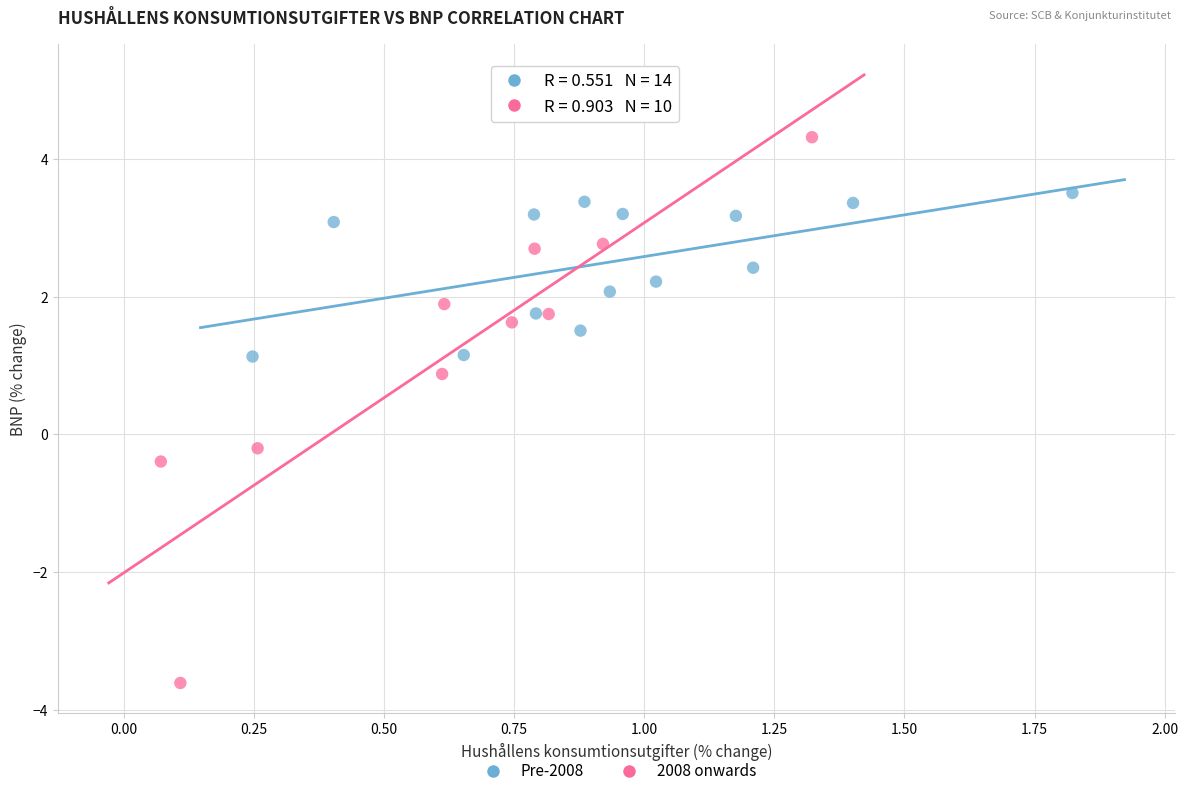

Which series contains the highest Y value?

2008 onwards